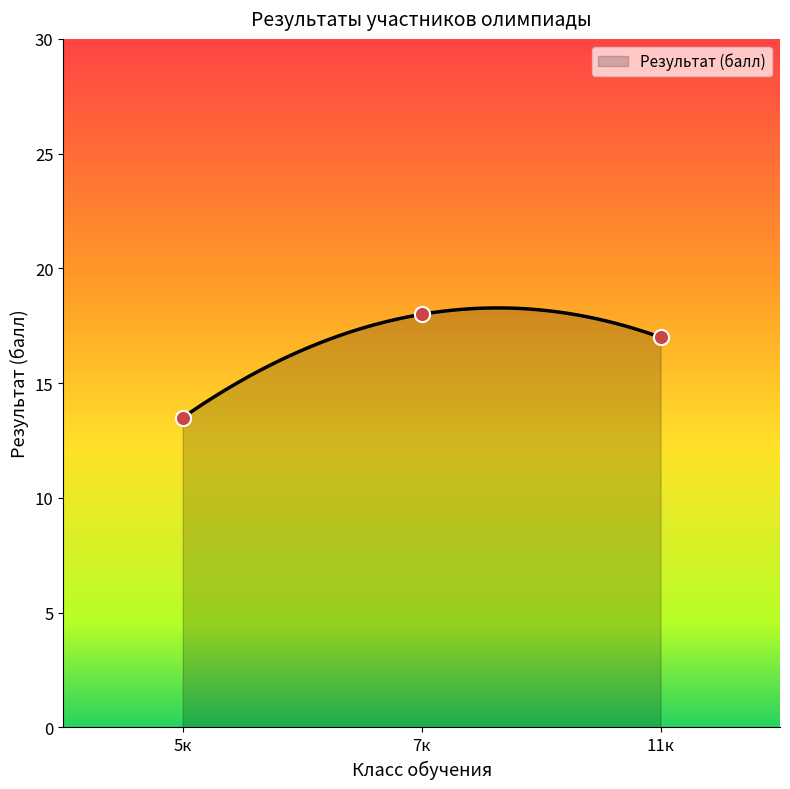

Between 3 and 16, which is larger?

16